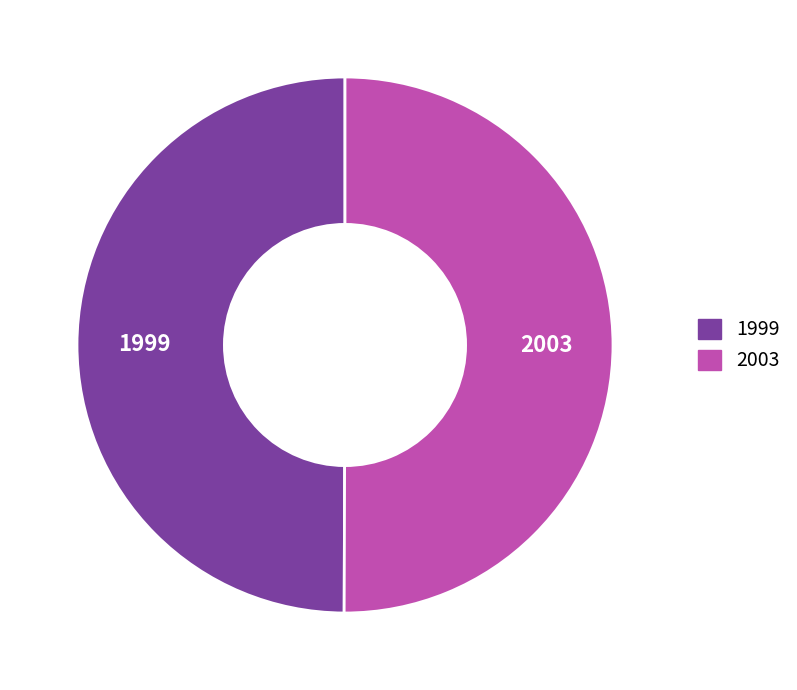

Is the sum of 2003 and 1999 greater than half?

Yes